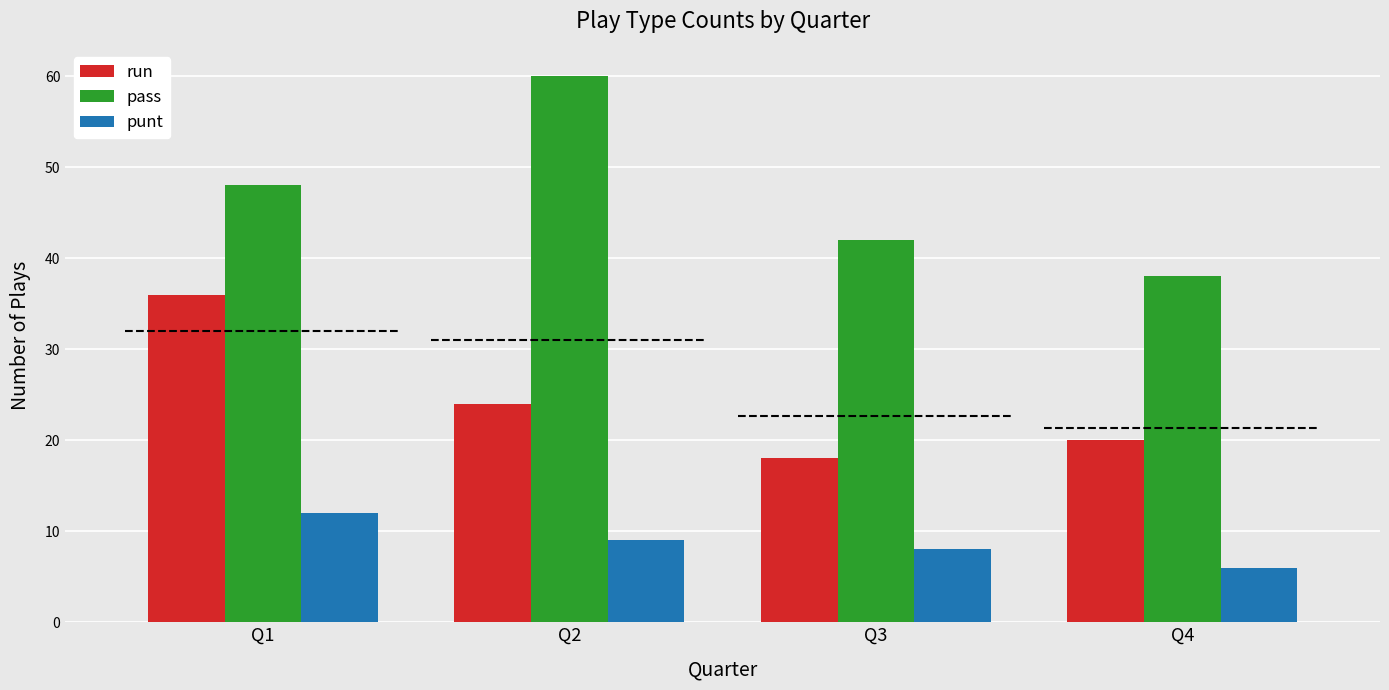

How many data points in pass are less than 48?

2